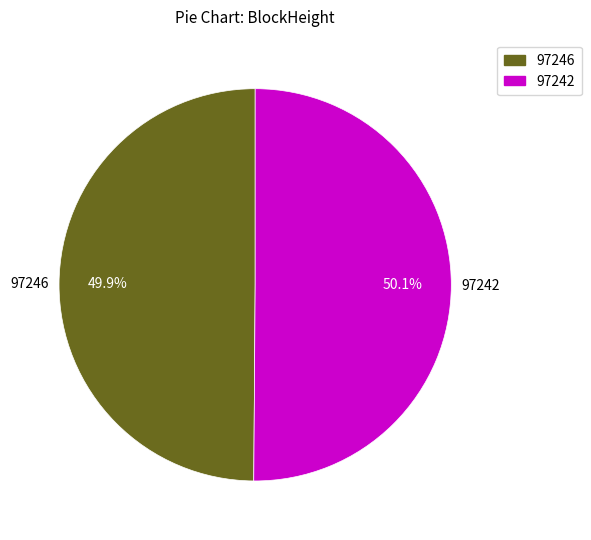

To the nearest percent, what is the difference between the largest and smallest slice percentages?

0%